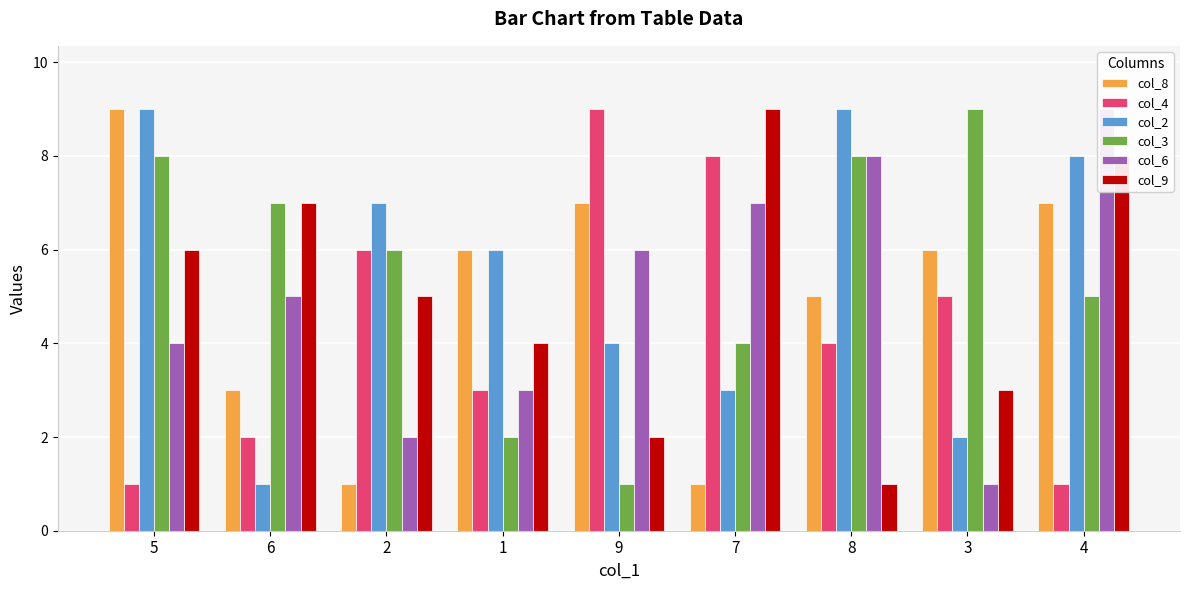

What is the value of the col_8 bar at the 6th from the left?

1